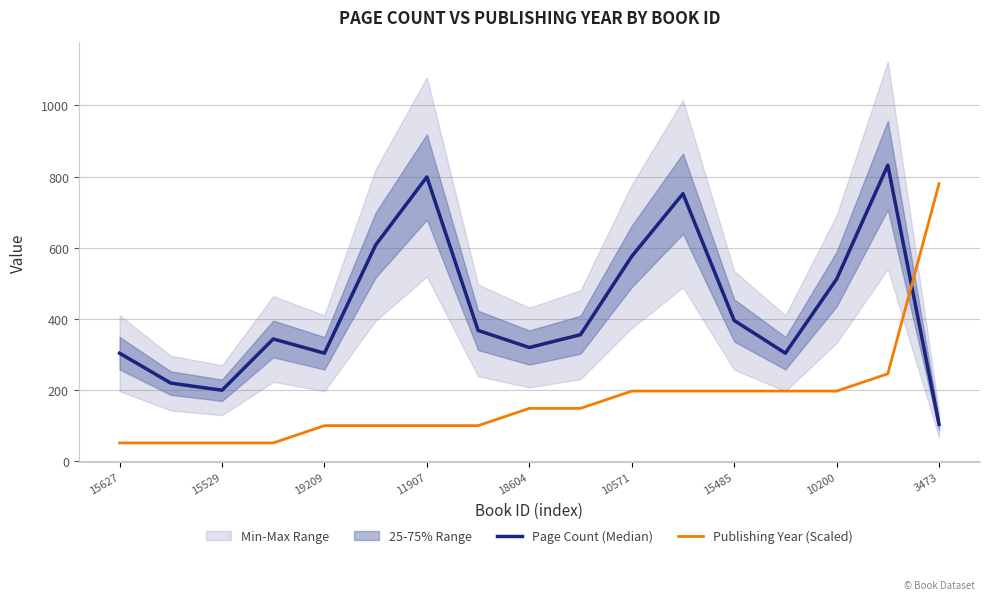

Where does the Publishing Year (Scaled) series first go above 149?

18604